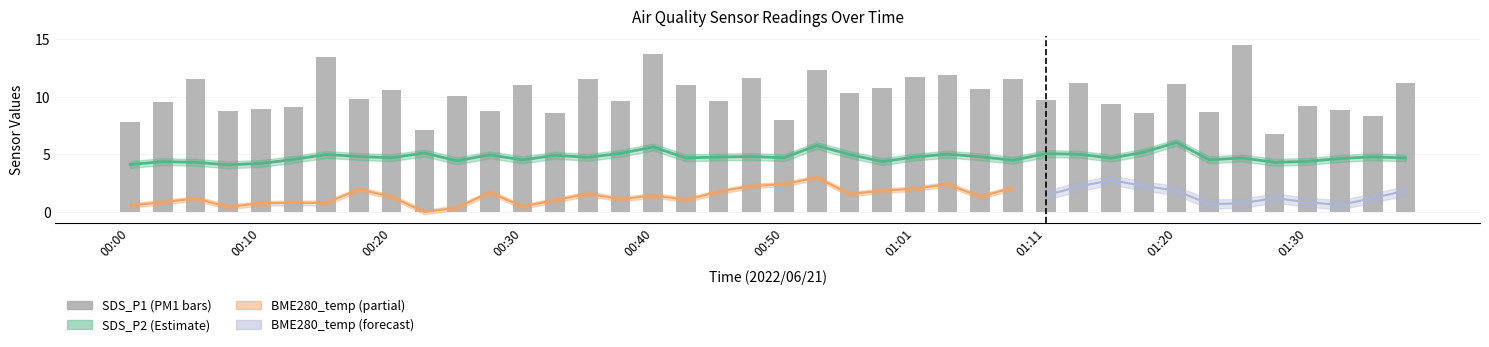

What is the difference between the second highest and minimum values?

7.0